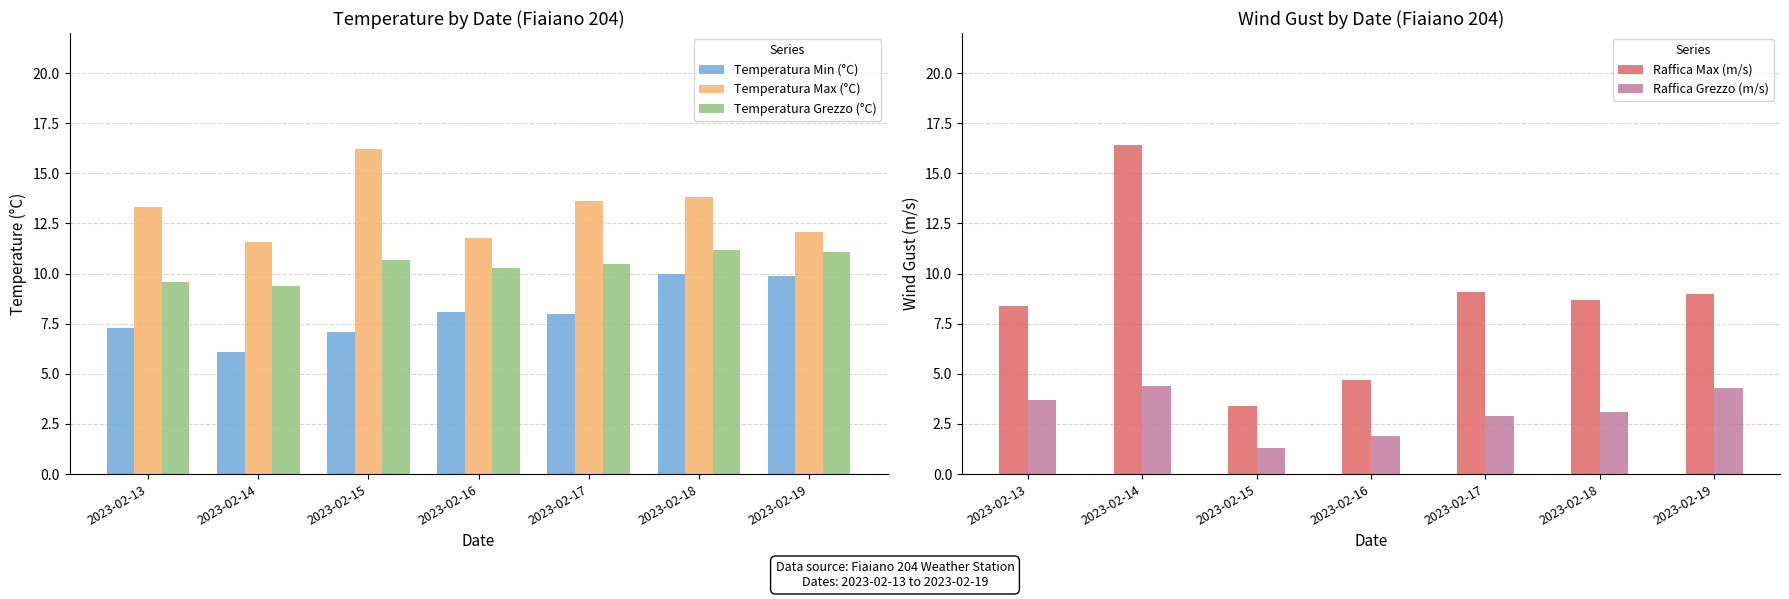

Which has a higher value, 2023-02-14 or 2023-02-15?

2023-02-15